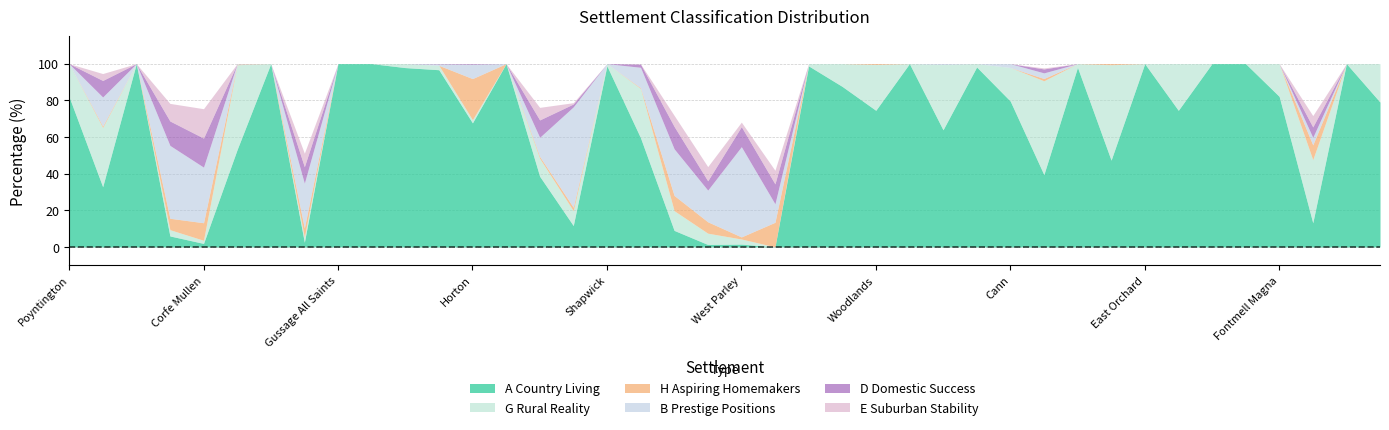

The value of G Rural Reality at West Parley is 2.8. True or false?

True